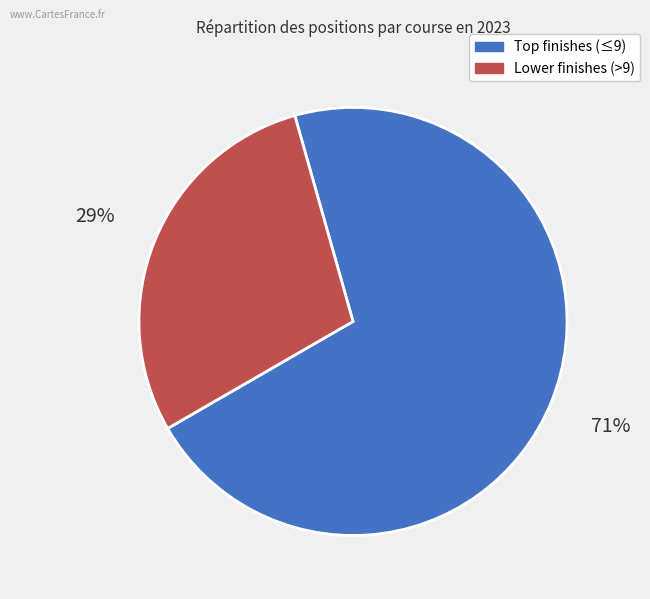

To the nearest percent, what is the average slice percentage?

50%